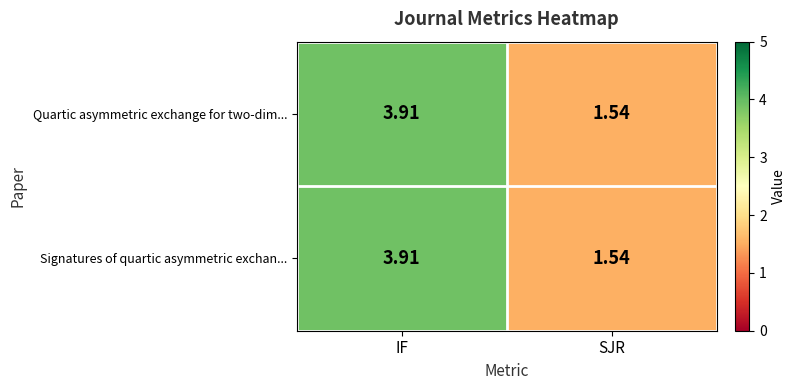

At which category does the chart reach its peak across all series?

IF